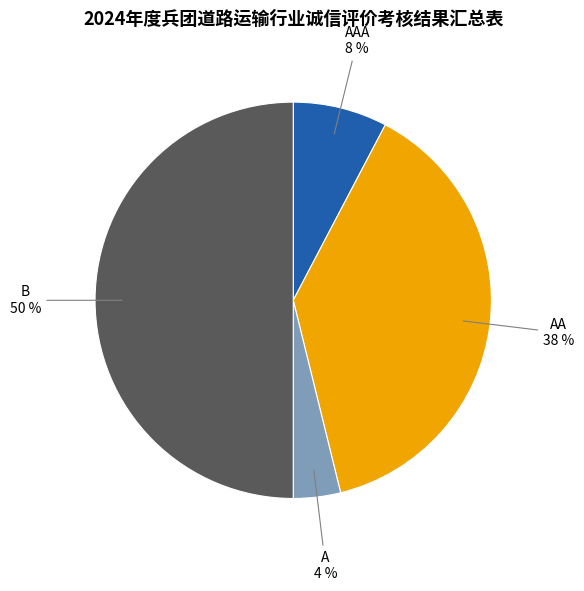

Approximately how many times larger is the value at B compared to AA?

1.3